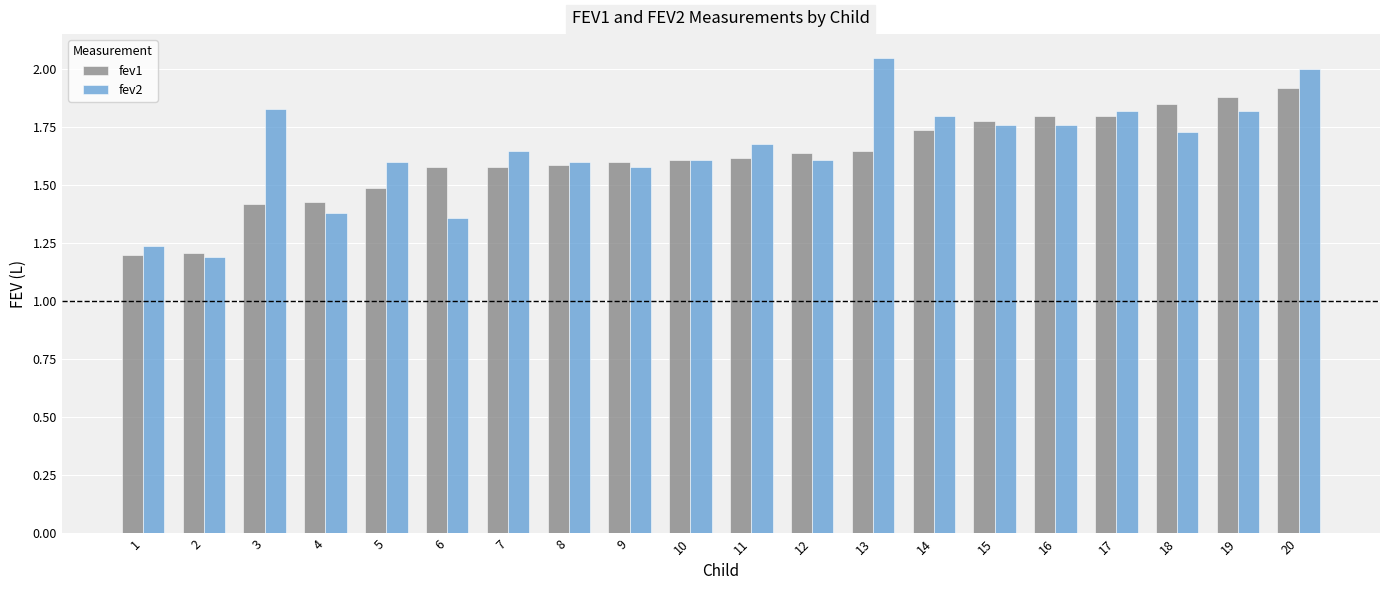

What is the total value across all series at 4?

2.8